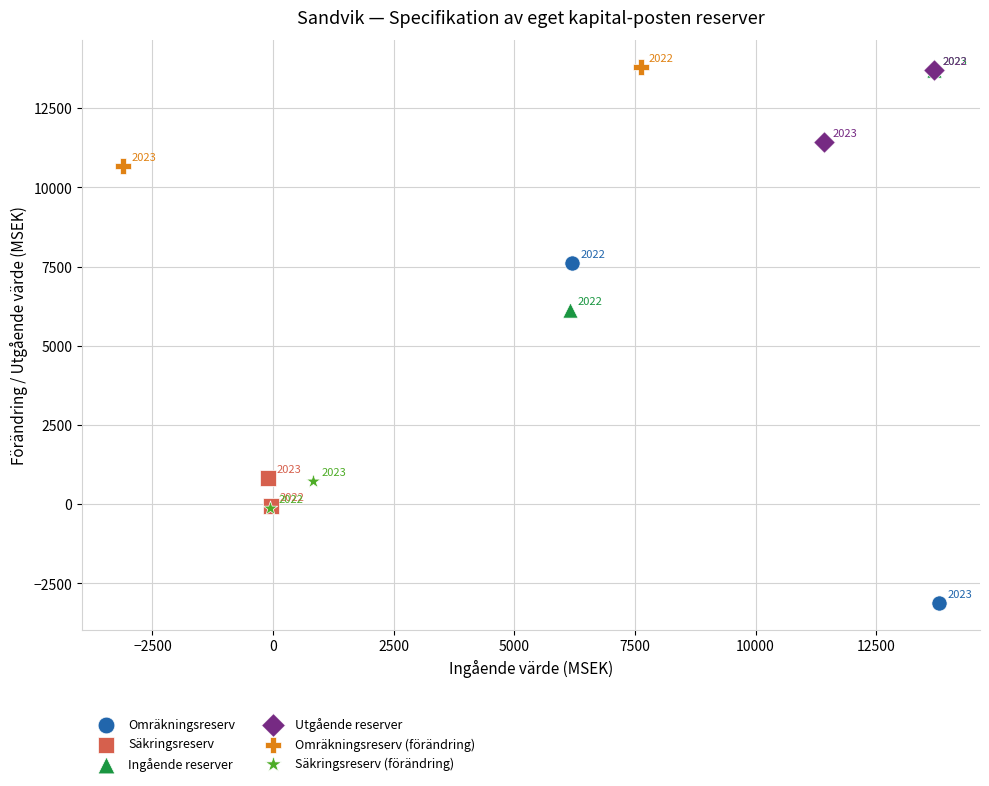

Which series has the largest Y range (max minus min)?

Omräkningsreserv